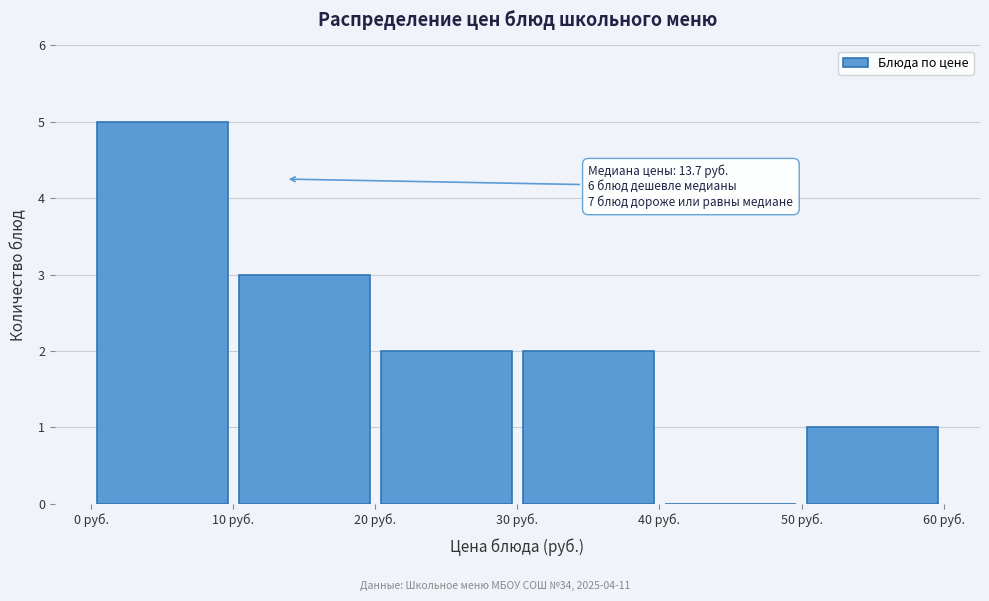

Which range on the x-axis has the tallest bar?

0 to 10